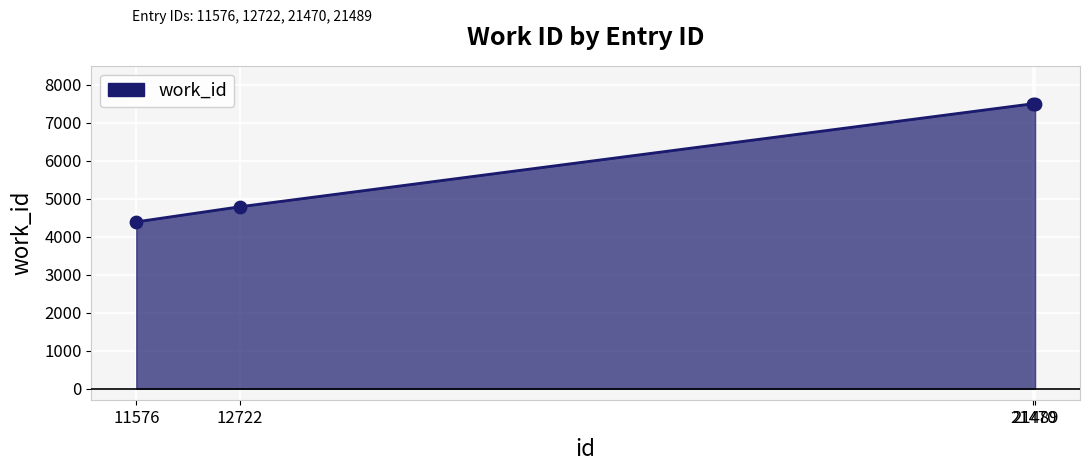

What is the ratio of the value at 21489 to the value at 21470?

1.0